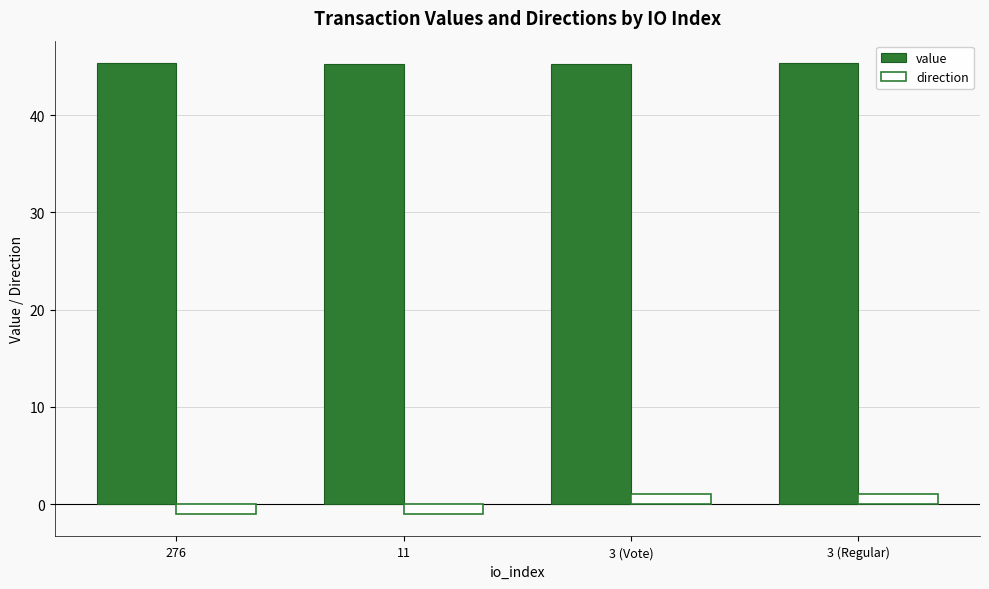

Are the bars horizontal?

No